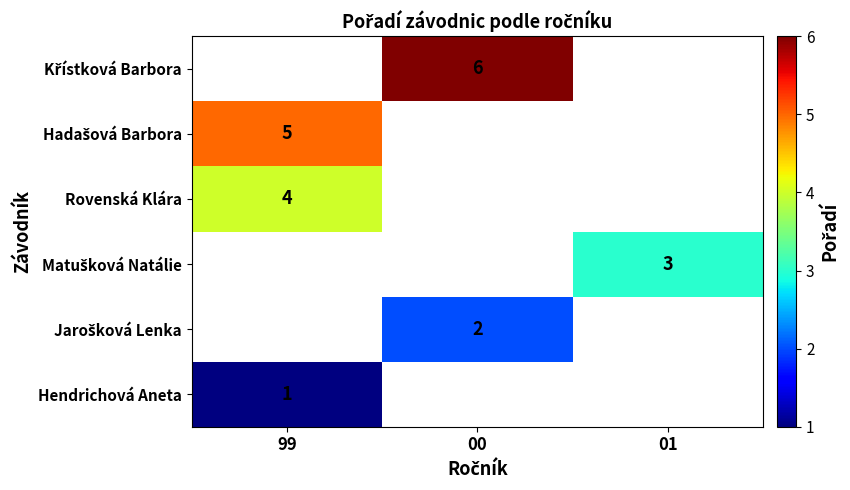

The Rovenská Klára series shows 7 at 99. True or false?

False